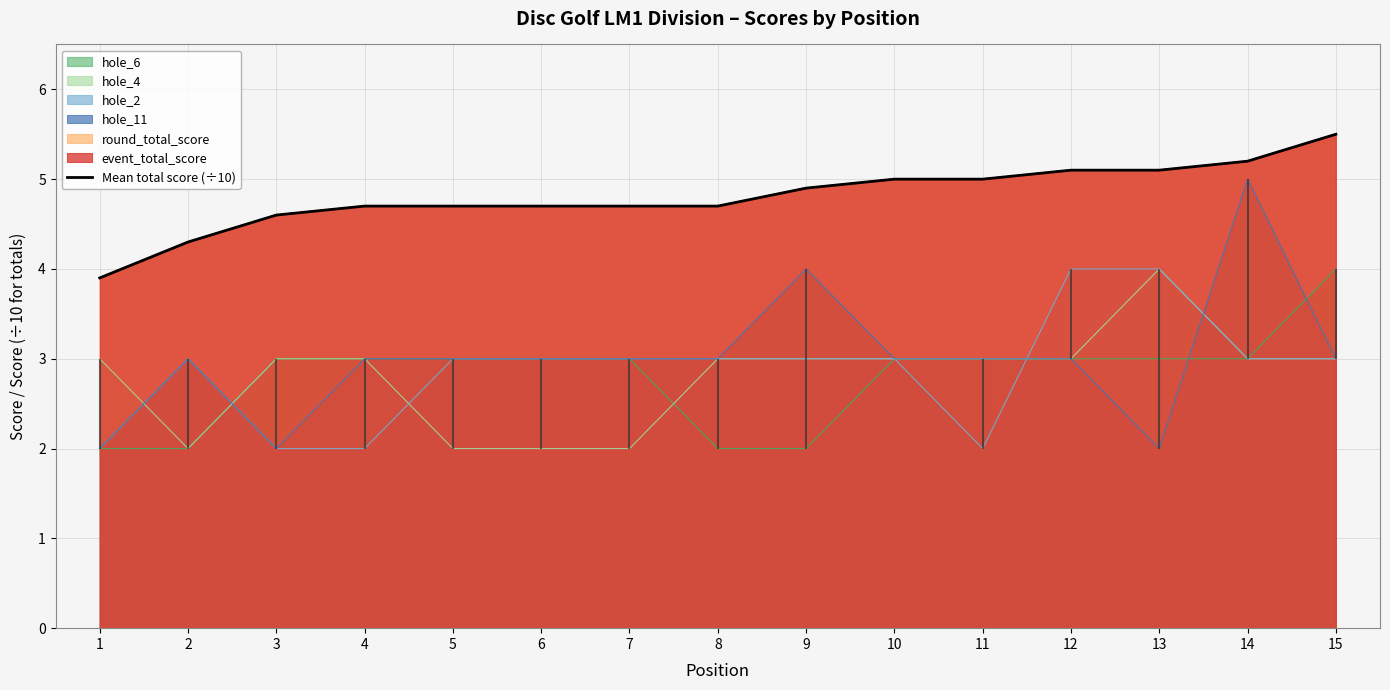

How many lines are shown in the chart?

1